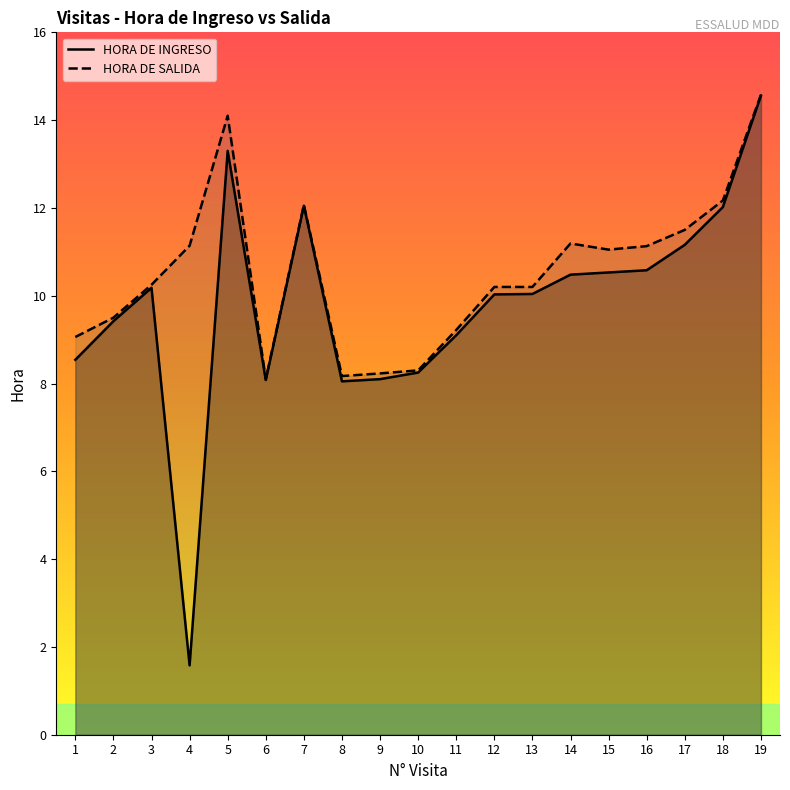

What is the lowest value of the HORA DE INGRESO series?

1.6